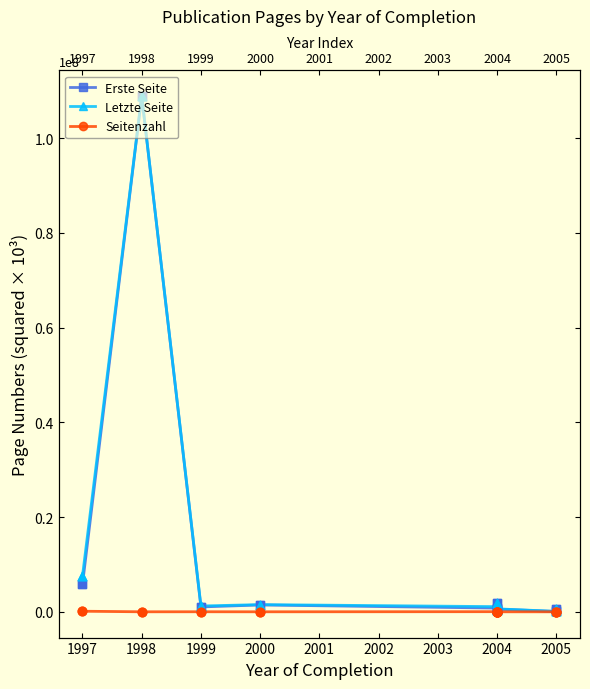

At how many categories does at least one series exceed 67374073?

1